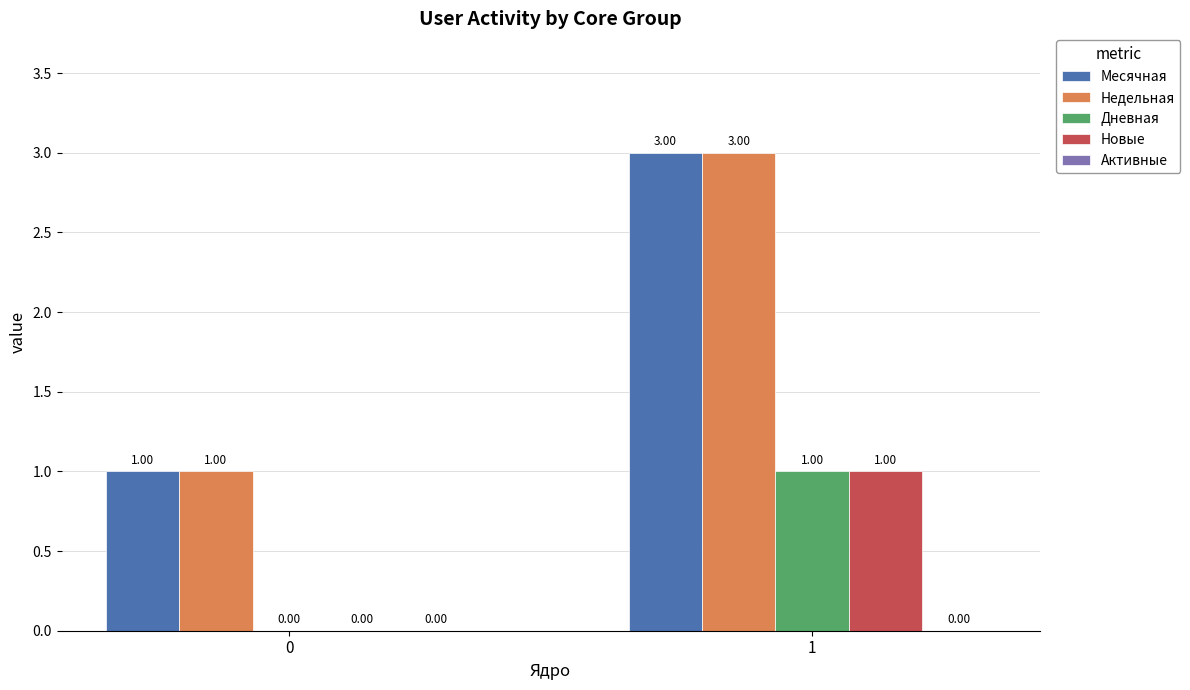

What is the total value across all series at 0?

2